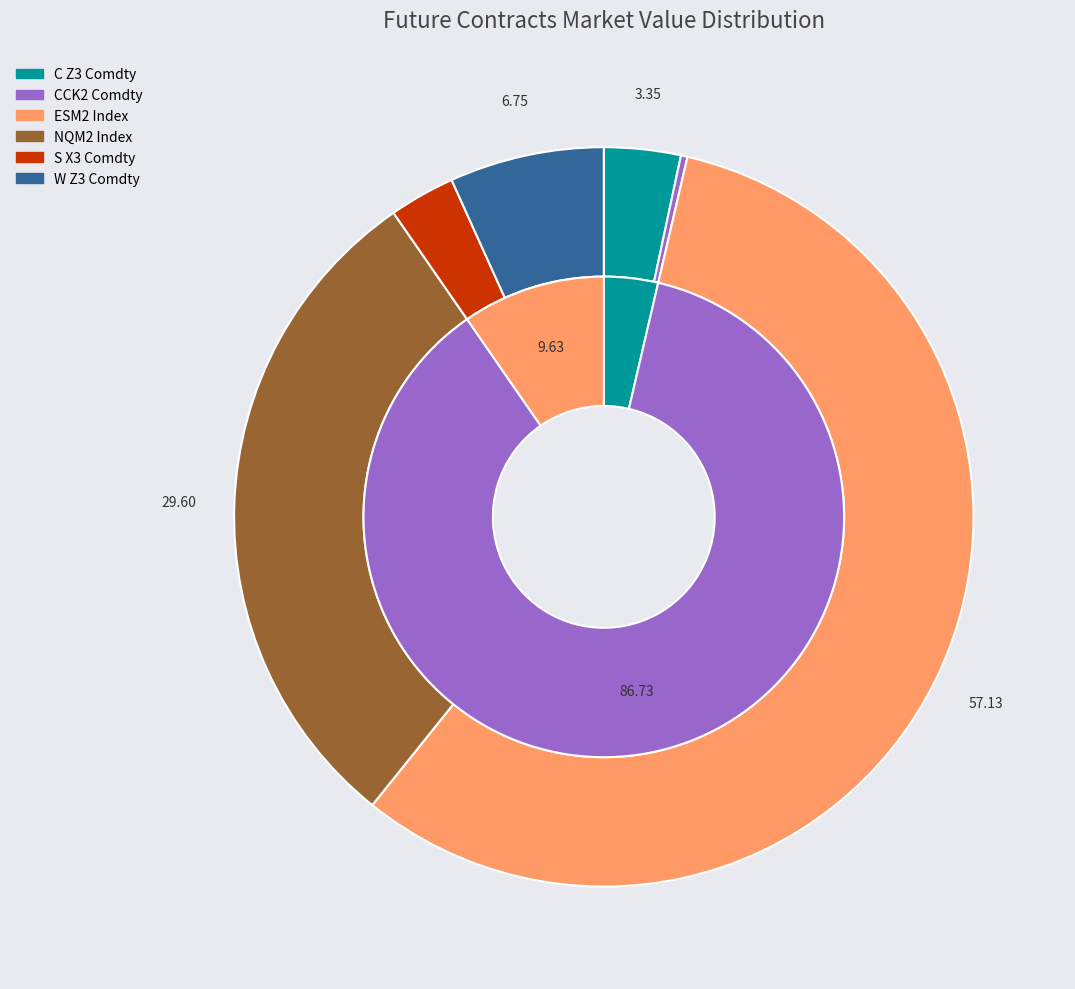

Which slice is the smallest?

CCK2 Comdty